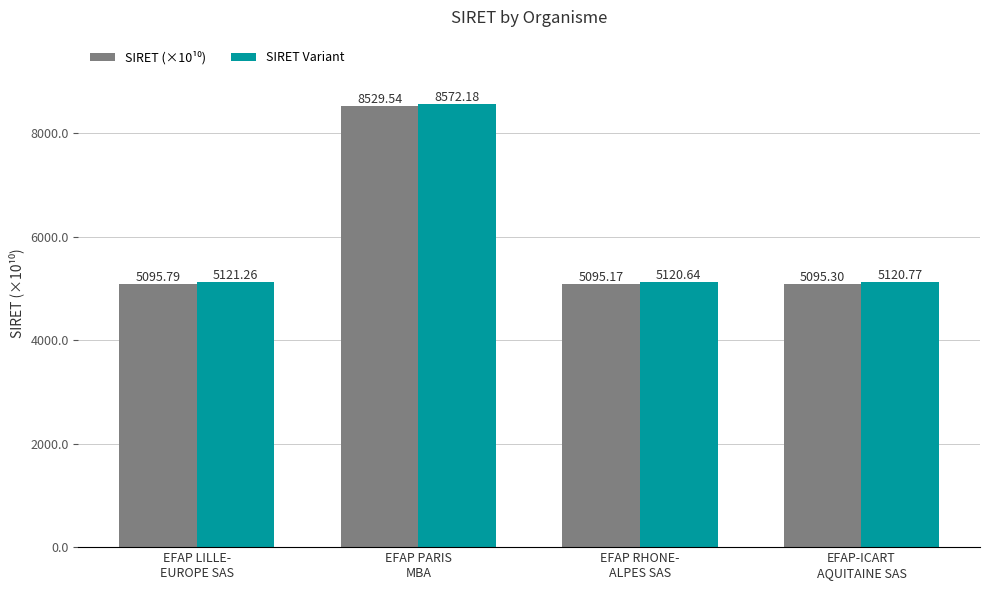

At how many categories does at least one series exceed 6480?

1